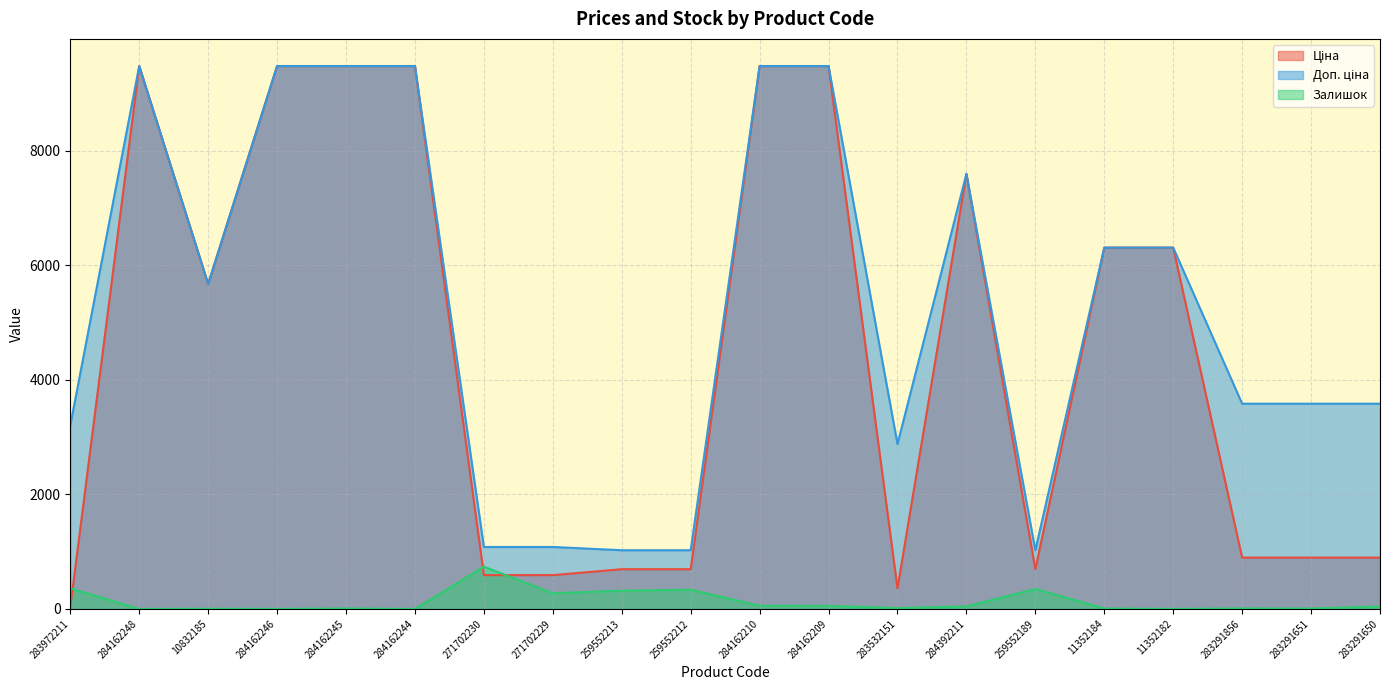

What is the difference between the Доп. ціна values at 10832185 and 259552213?

4649.2